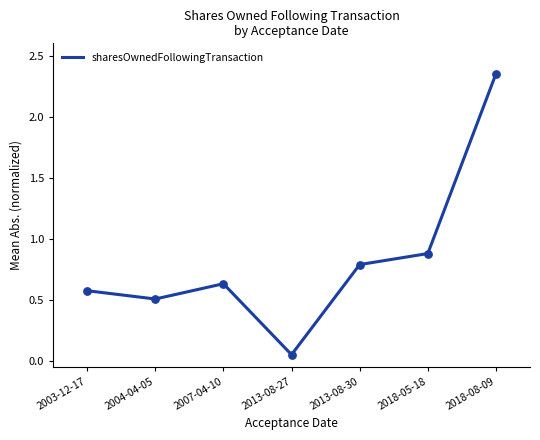

What is the change in value from 2003-12-17 to 2018-08-09?

+1.8